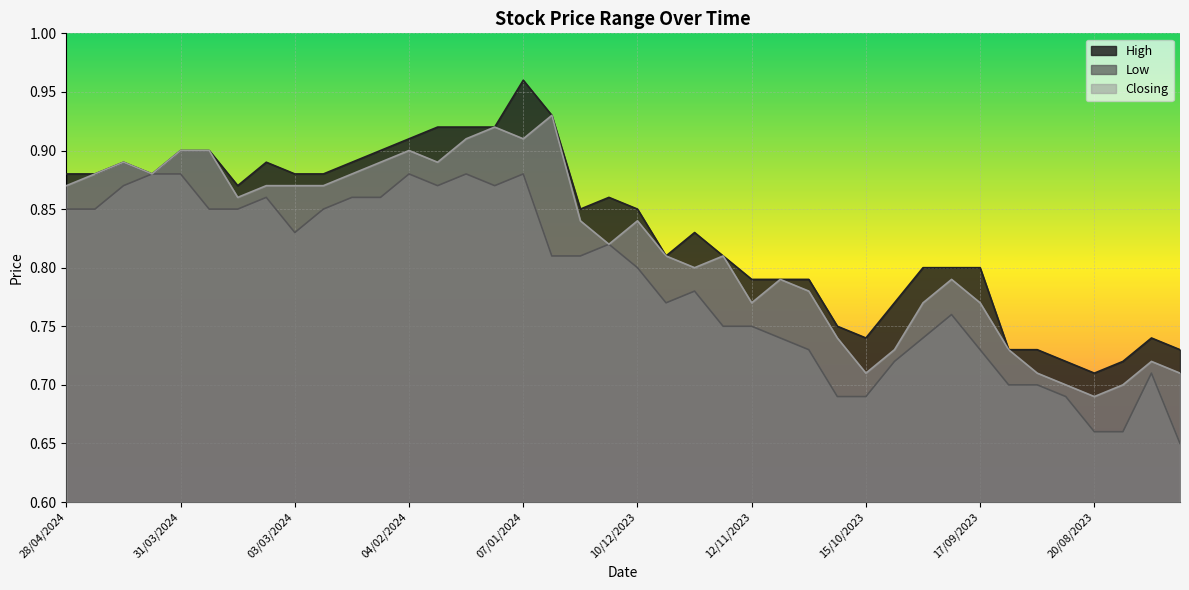

In High, how many points are lower than both neighbors (excluding endpoints)?

6